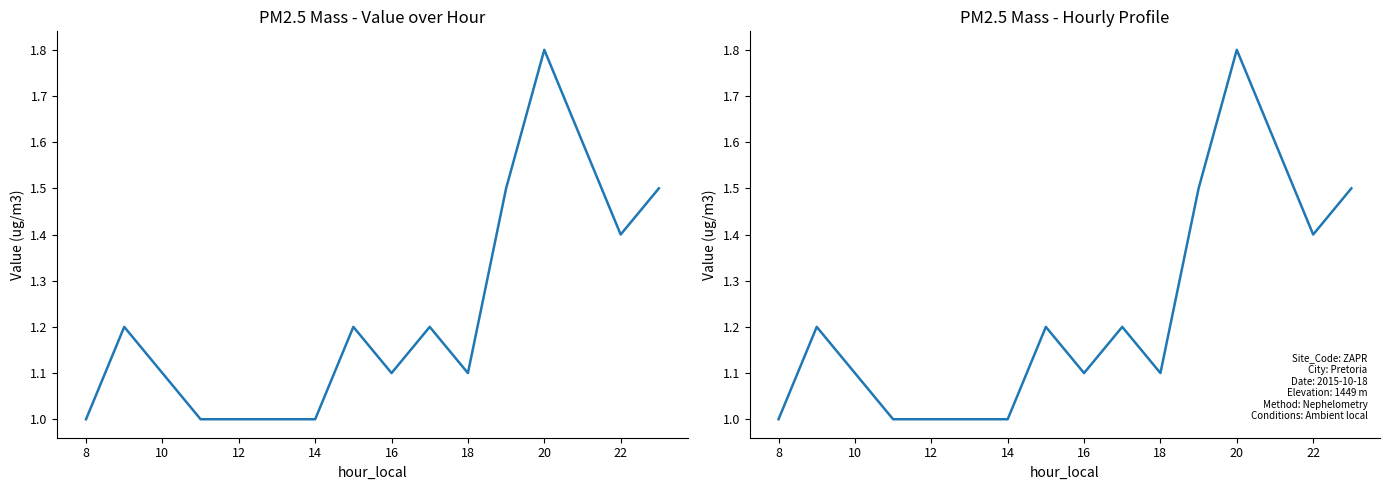

What is the sum of all values?

19.7